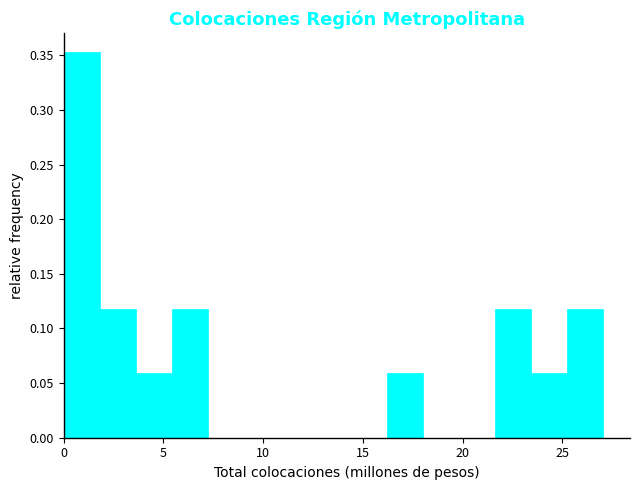

Around what value on the x-axis is the tallest bar? Give the approximate position of its centre, as read against the axis.

1.0